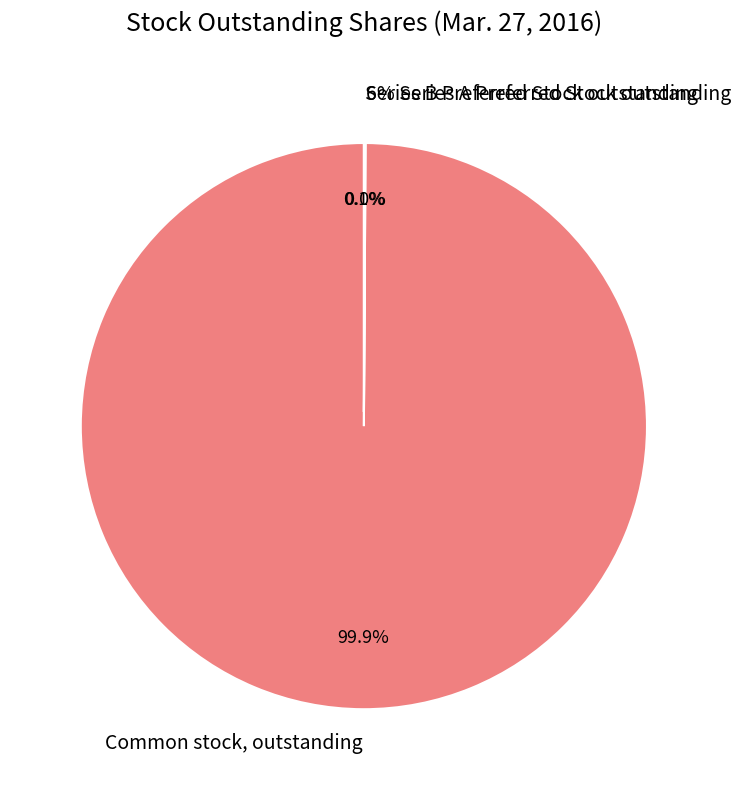

Combined, do Series B Preferred Stock outstanding and Common stock, outstanding account for over 50%?

Yes